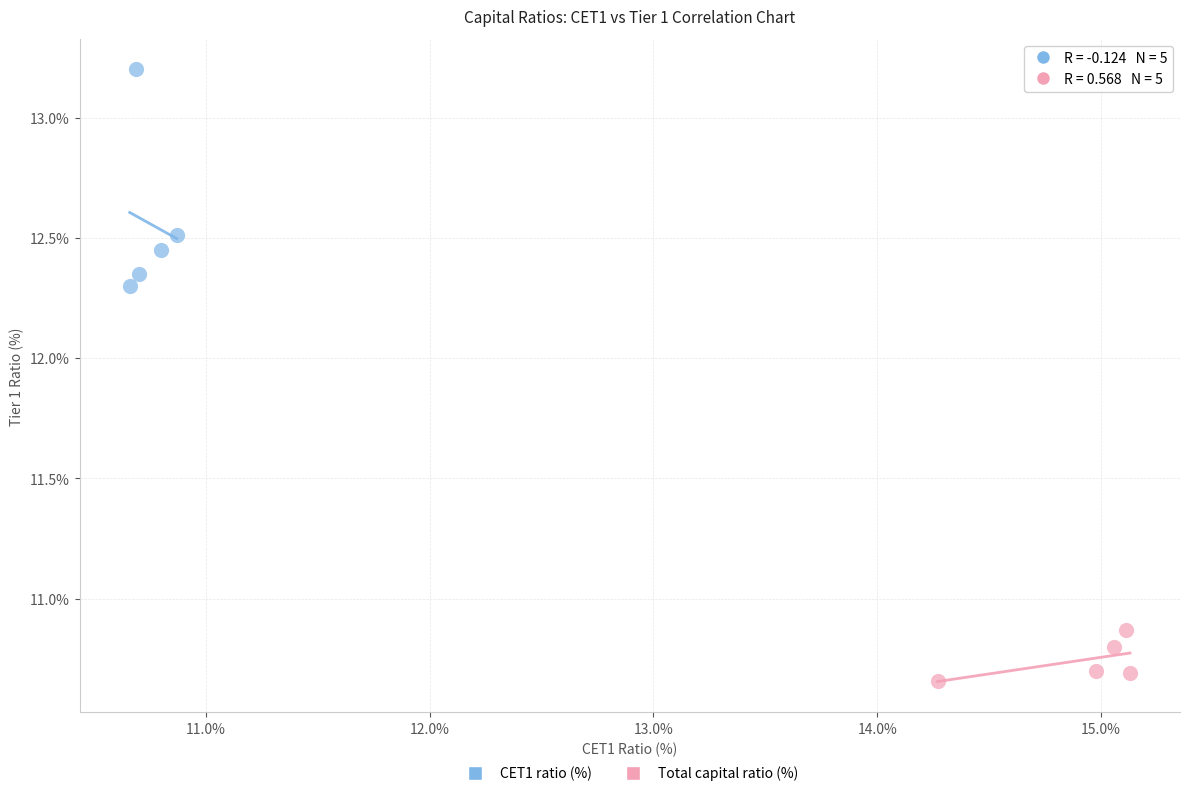

Which series has the widest spread of Y values?

CET1 ratio (%)